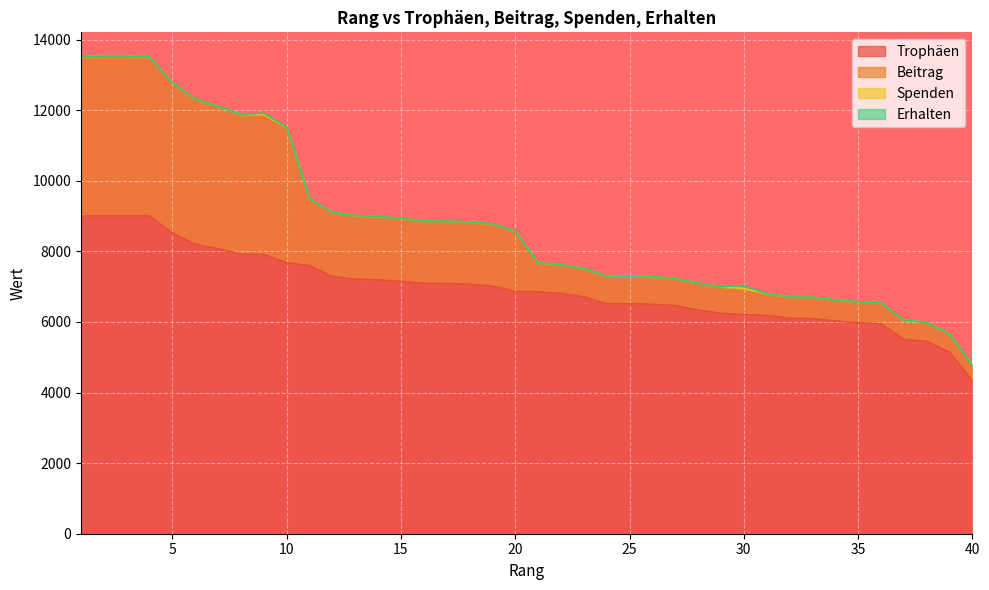

Between 26 and 35, which series saw the biggest shift?

Beitrag